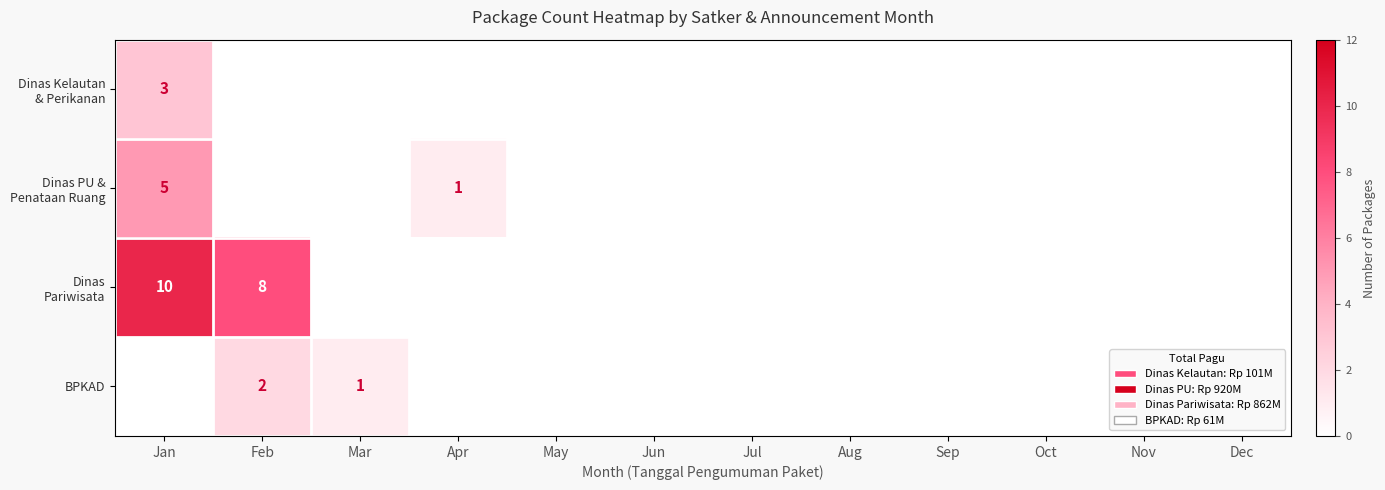

True or false: BPKAD has a value of 2 at Feb.

True